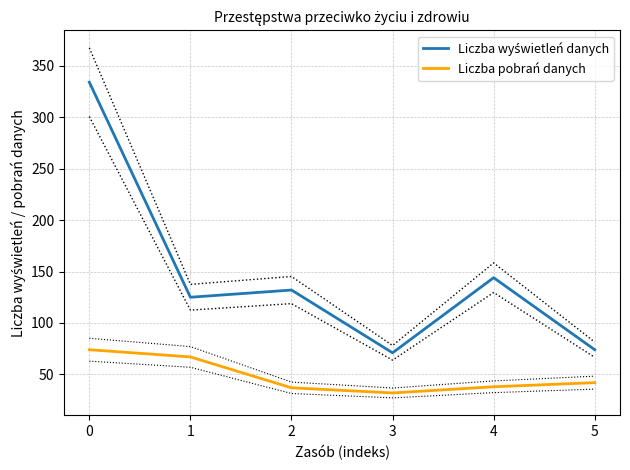

The value of Liczba pobrań danych at 2 is 56. True or false?

False